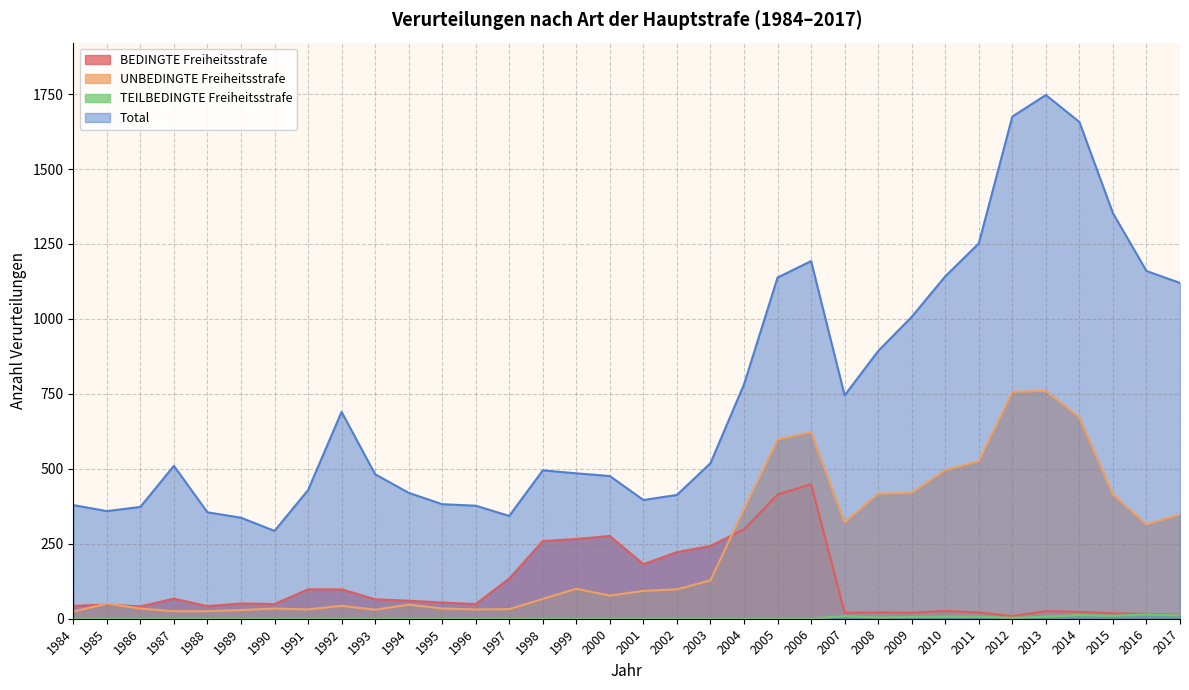

What is the difference between the BEDINGTE Freiheitsstrafe values at 1996 and 1985?

2